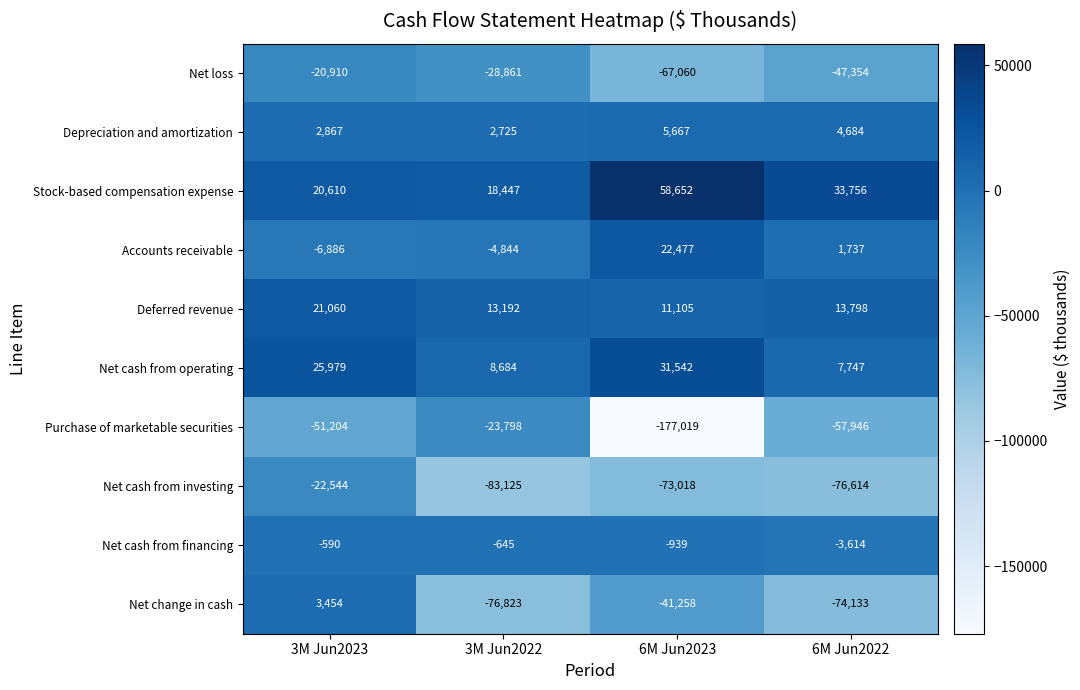

Which series has the widest spread of values?

Purchase of marketable securities